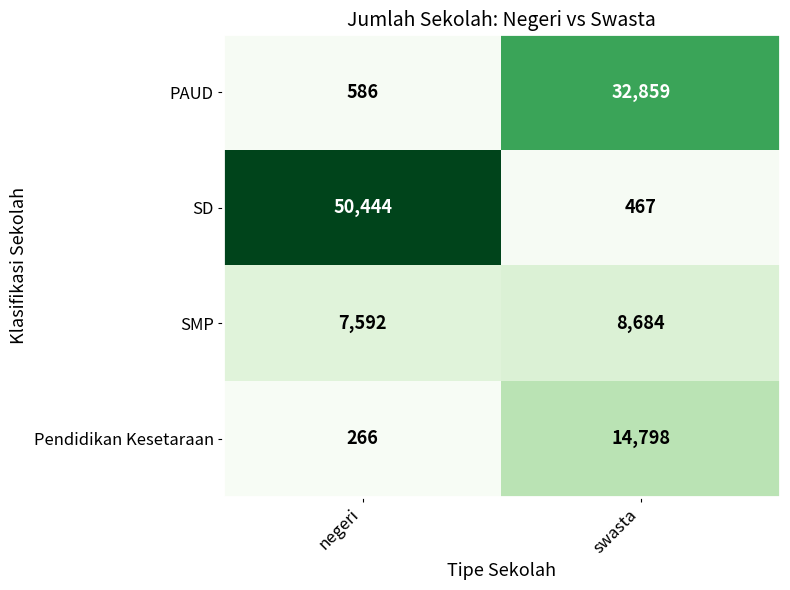

Where is SD nearest to the value 25455?

swasta